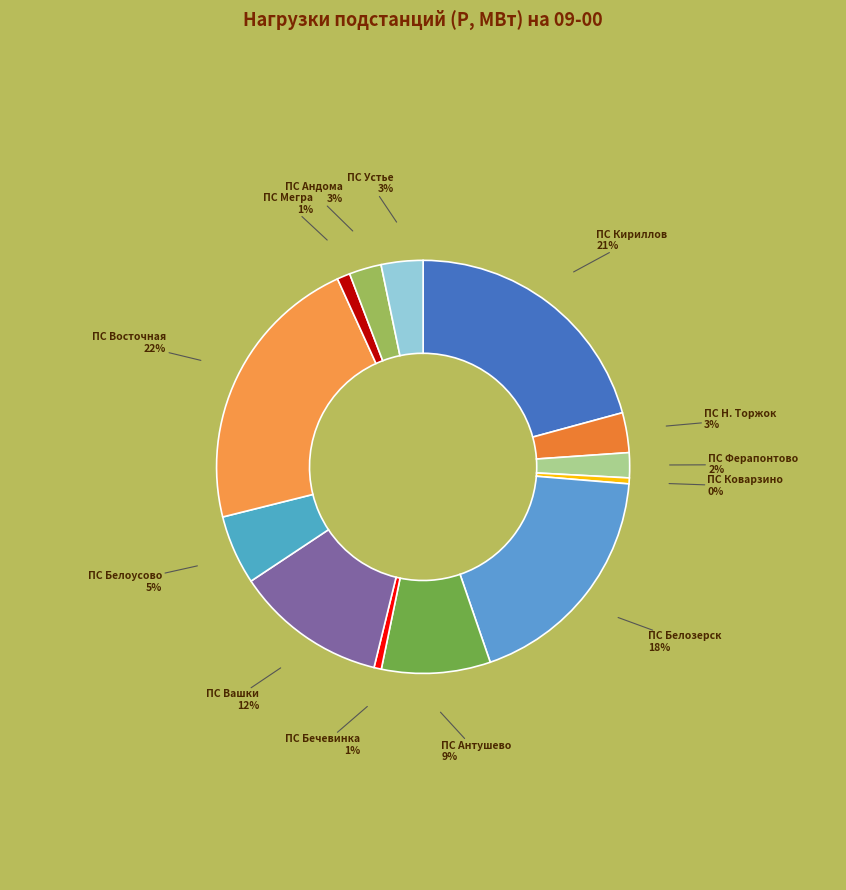

To the nearest percent, what is the difference between the ПС Кириллов and ПС Бечевинка slice percentages?

20%